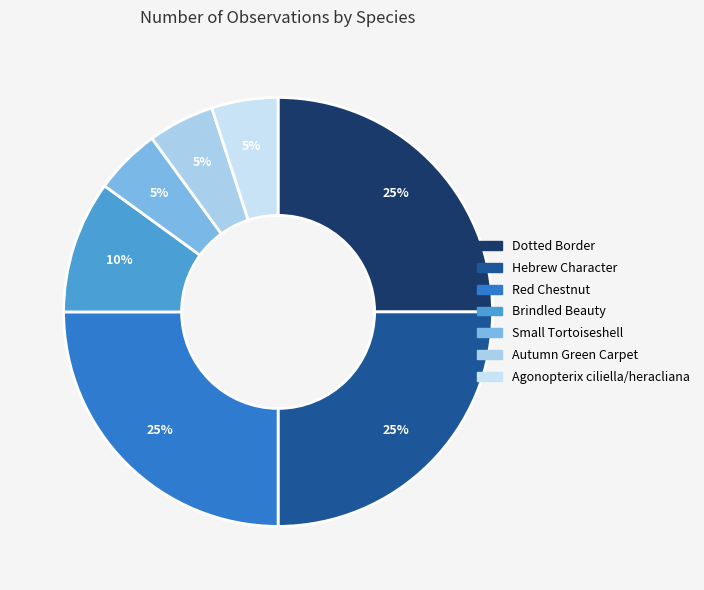

Between Hebrew Character and Dotted Border, which is larger?

Hebrew Character